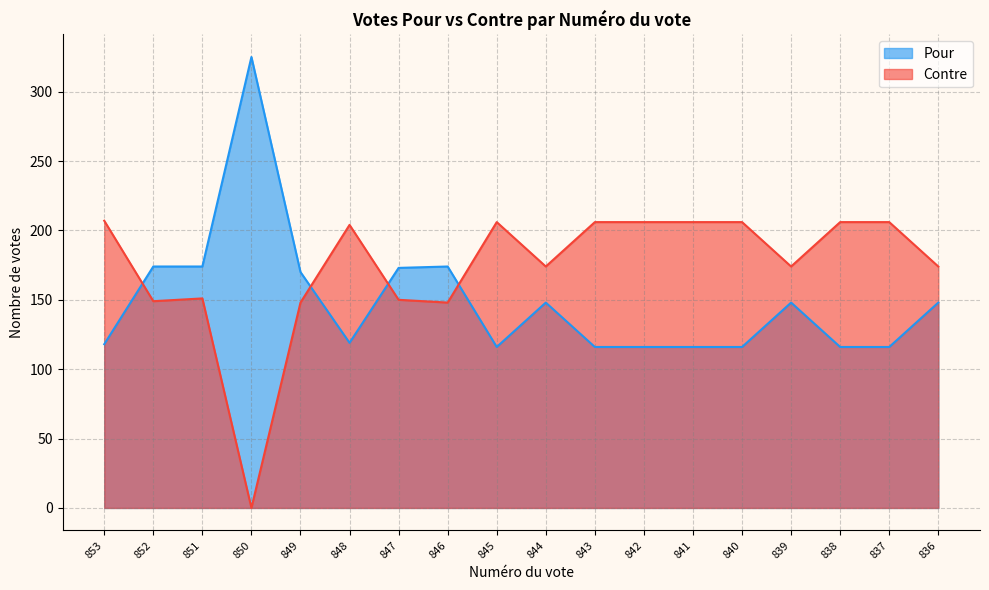

At which label does Contre first exceed 204?

853